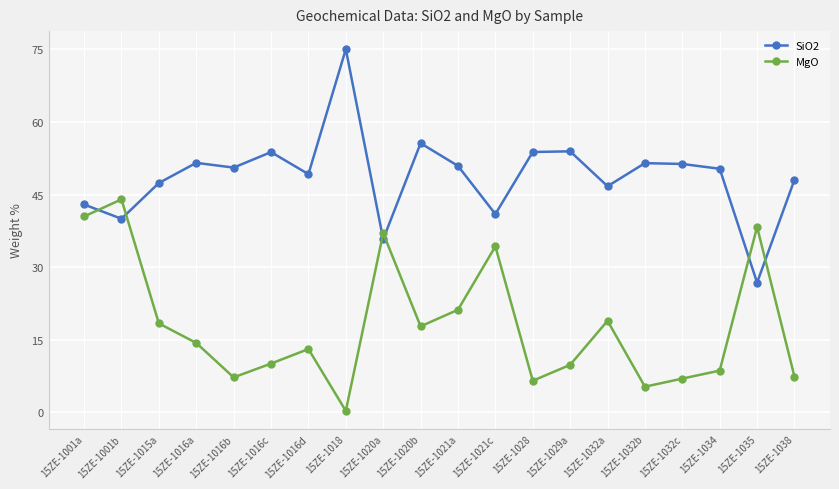

Which series changed the most between 15ZE-1016a and 15ZE-1016d?

SiO2